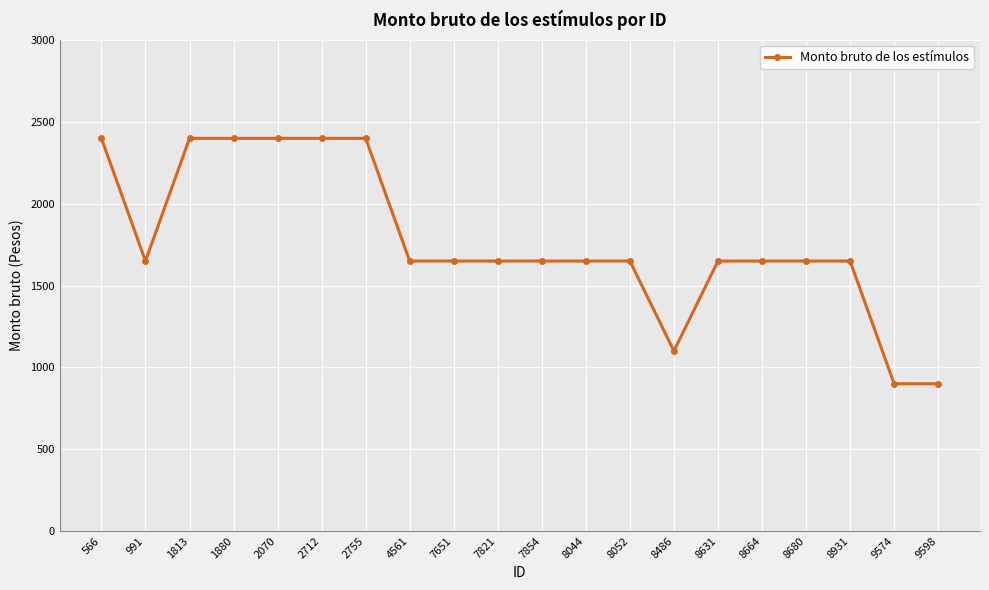

What is the value of the 8th point from the left?

1650